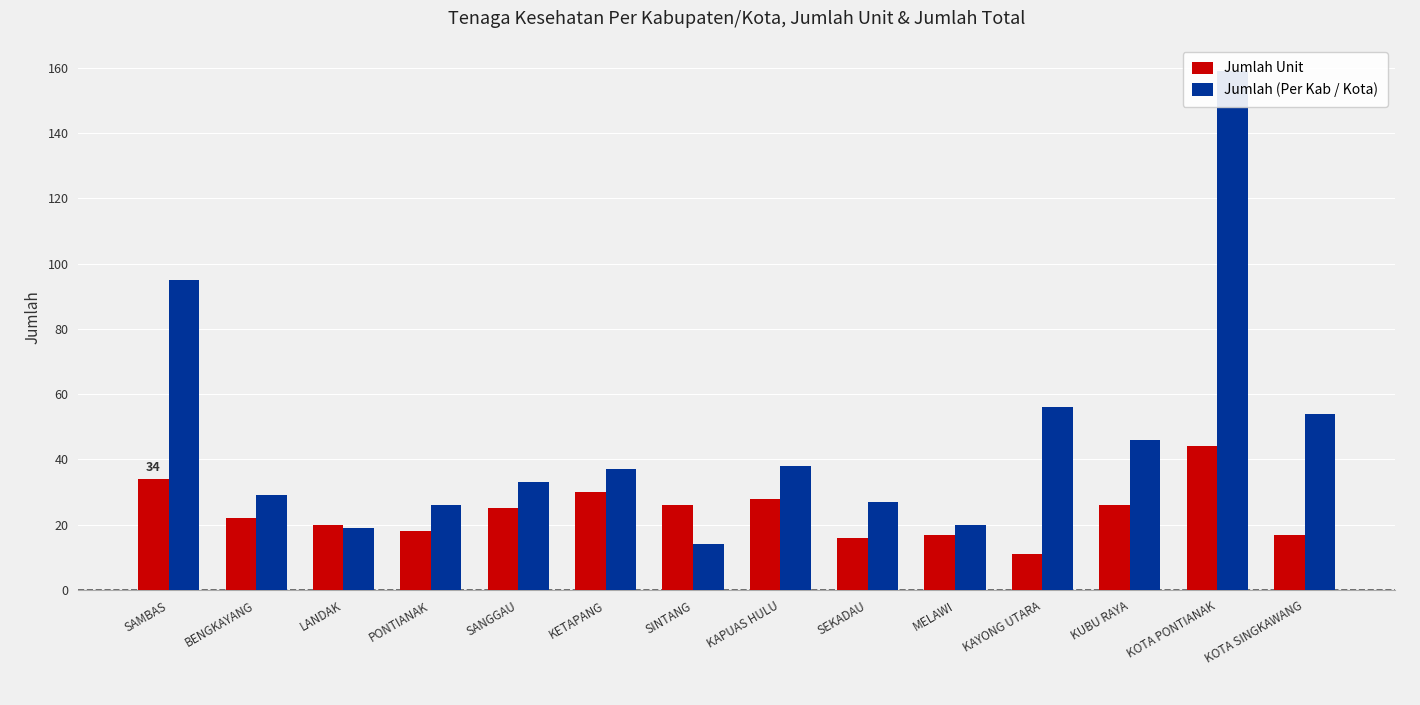

Is the value of Jumlah Unit at PONTIANAK greater than the value of Jumlah (Per Kab / Kota) at KOTA PONTIANAK?

No